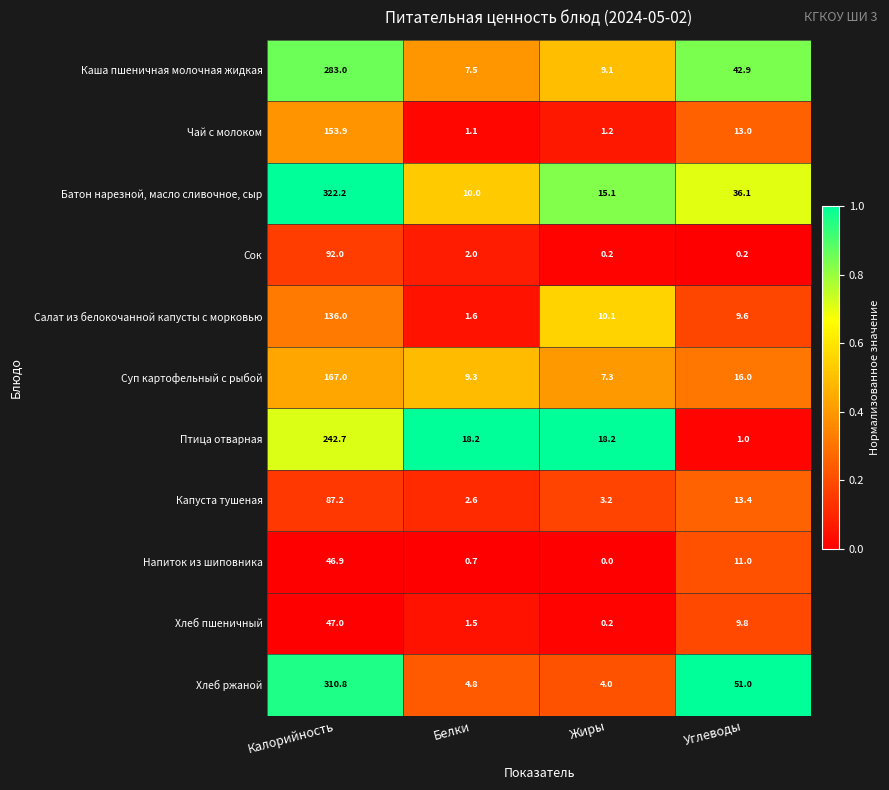

The value of Каша пшеничная молочная жидкая at Белки is 7.5. True or false?

True